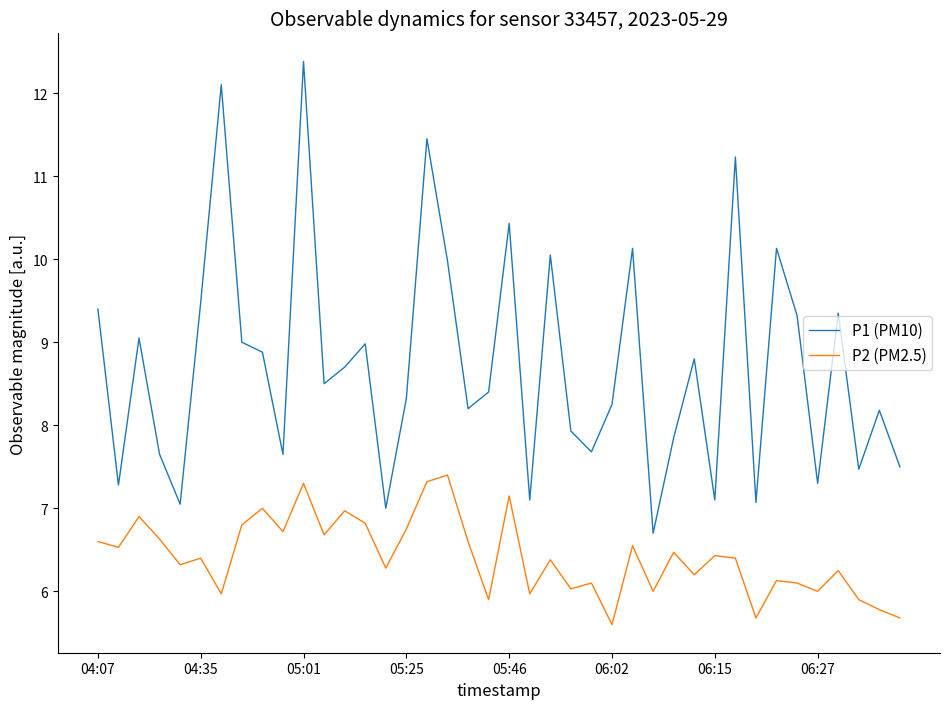

True or false: P1 (PM10) and P2 (PM2.5) cross at least once.

False